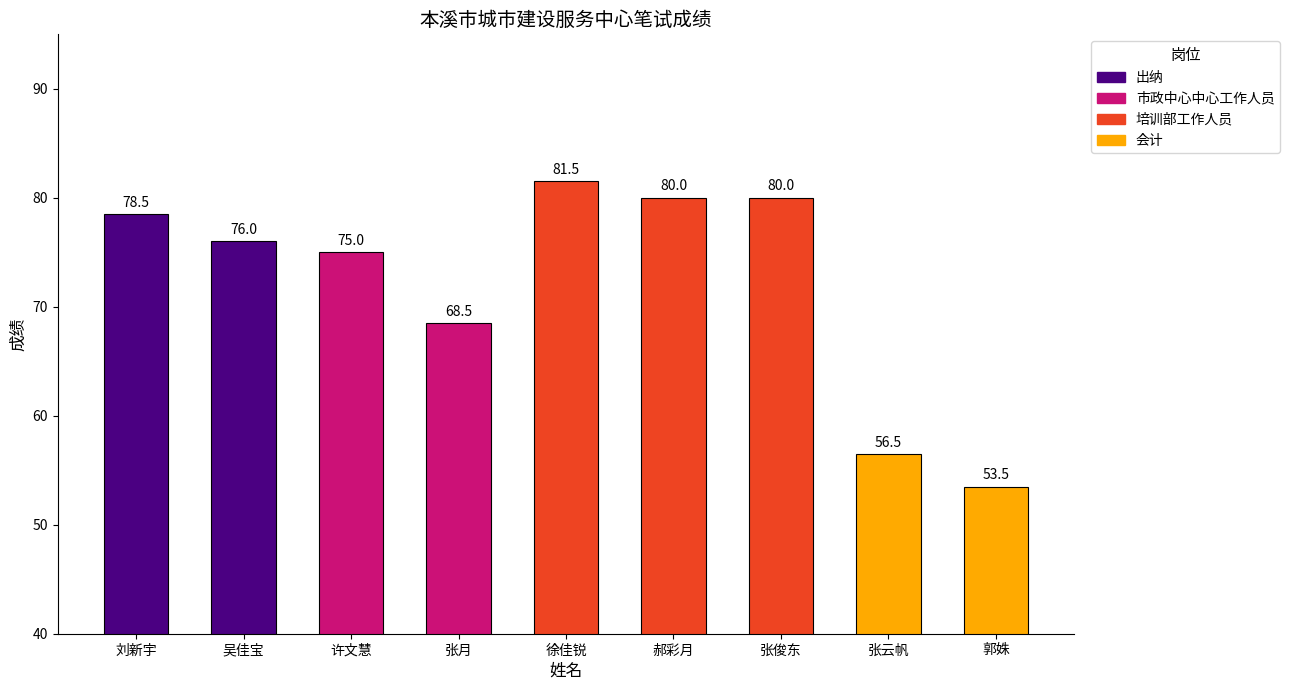

Read the value at 张俊东.

80.0